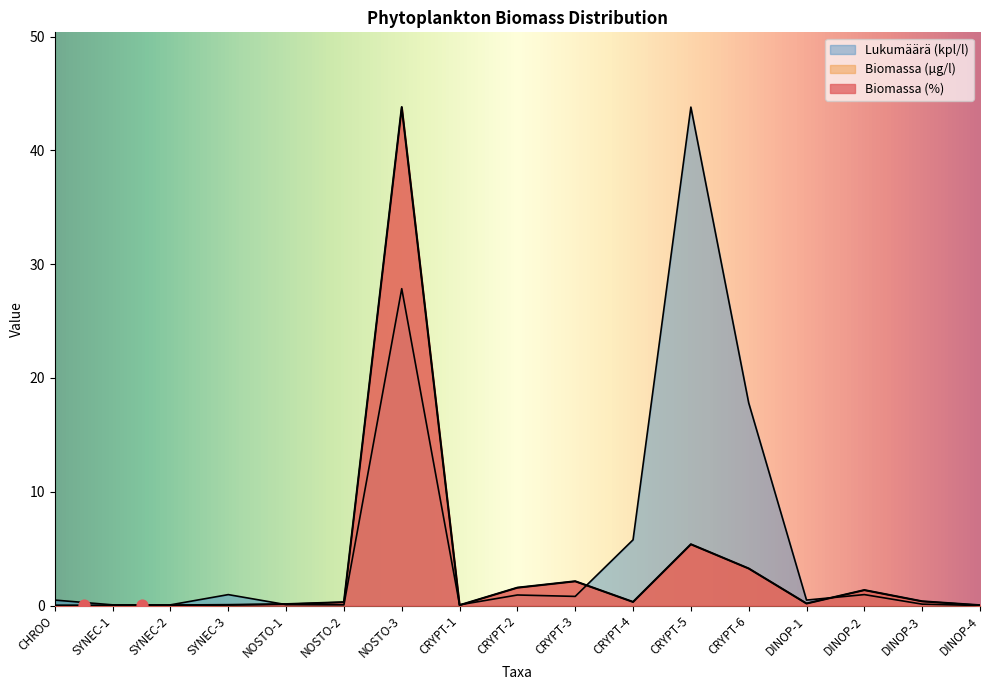

What is the total value across all series at SYNEC-2?

0.1